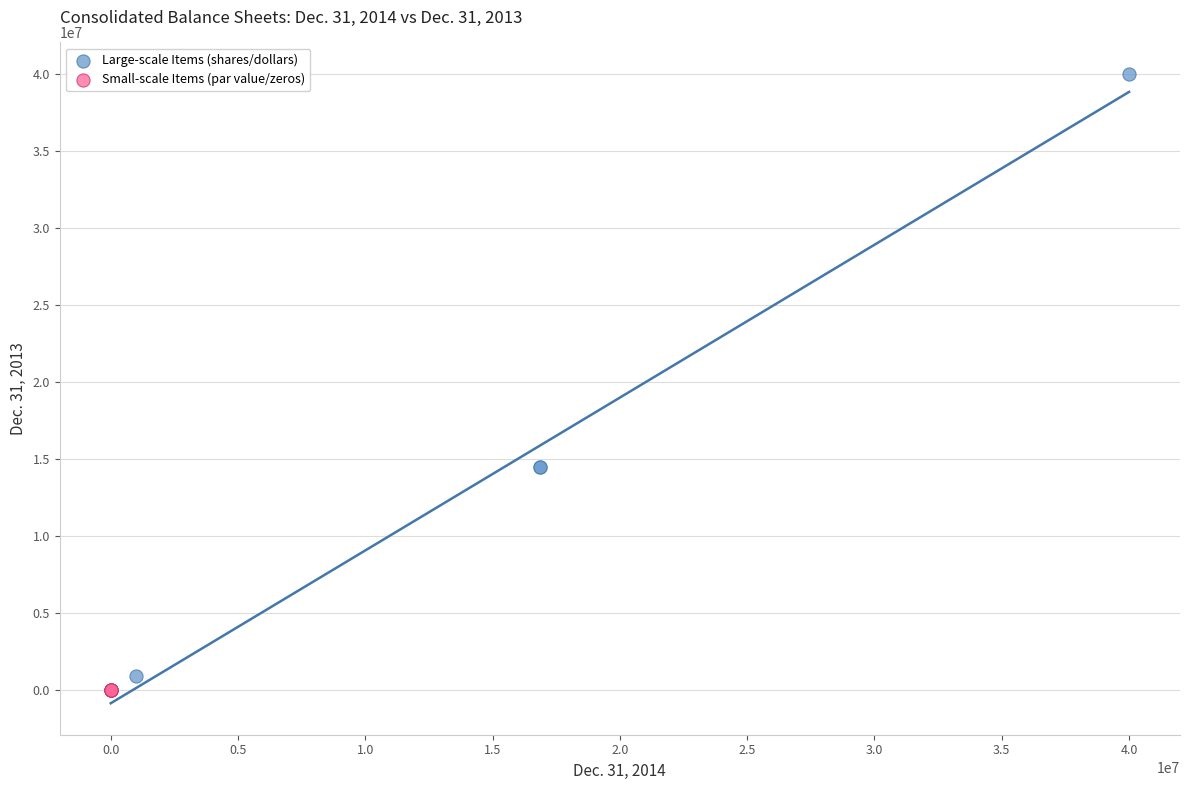

Which series has the largest Y range (max minus min)?

Large-scale Items (shares/dollars)